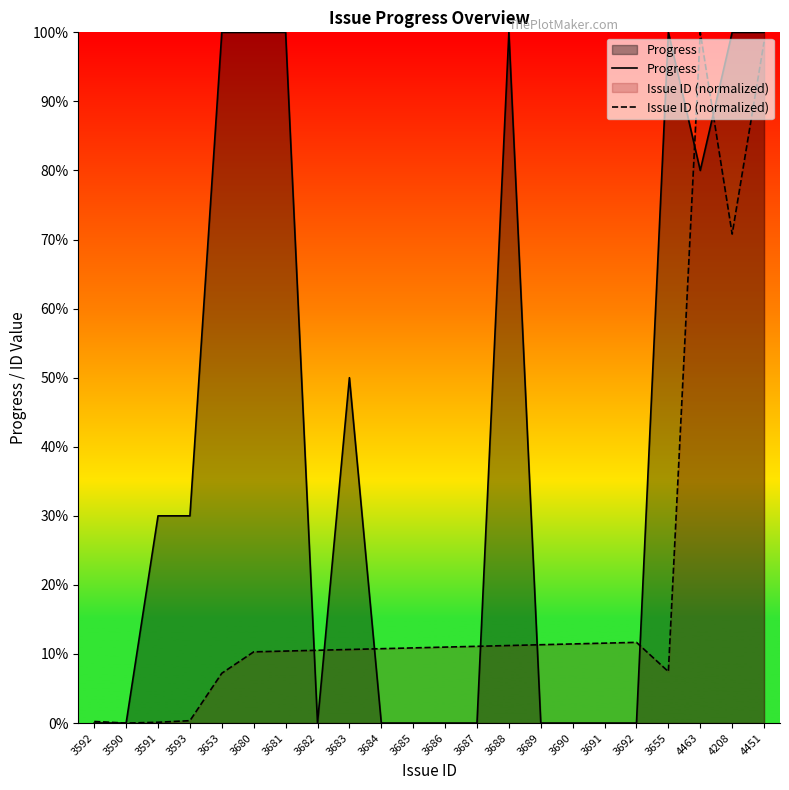

In Issue ID (normalized), how many points are lower than both neighbors (excluding endpoints)?

3